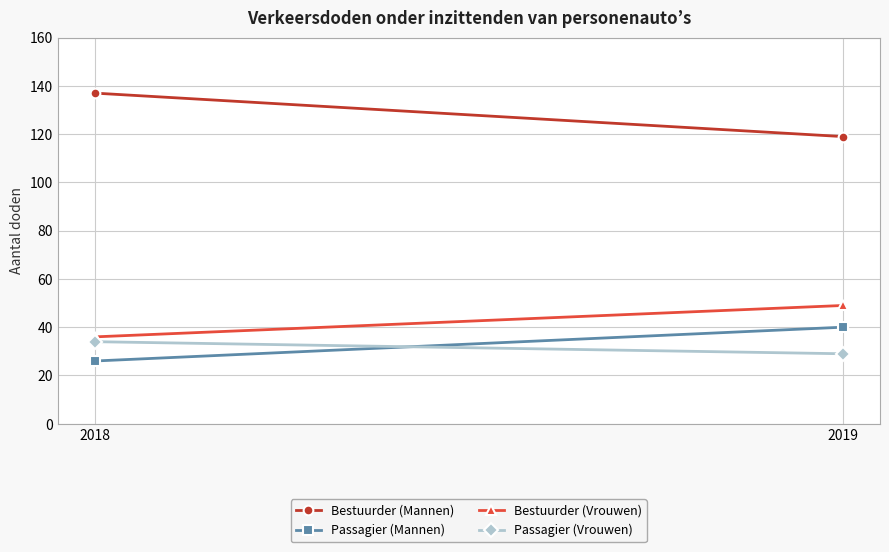

What is the value of the Passagier (Vrouwen) point at the 2nd from the left?

29